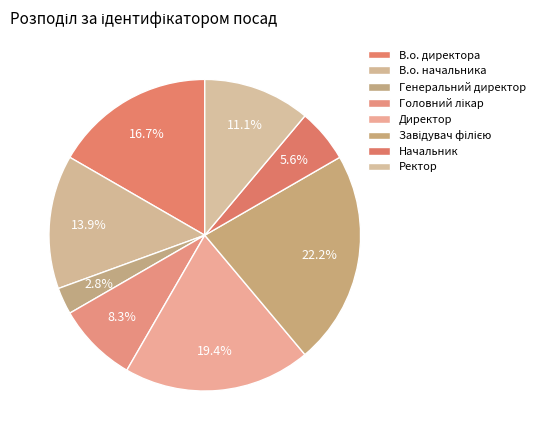

To the nearest percent, what is the combined percentage of Головний лікар and Начальник?

14%